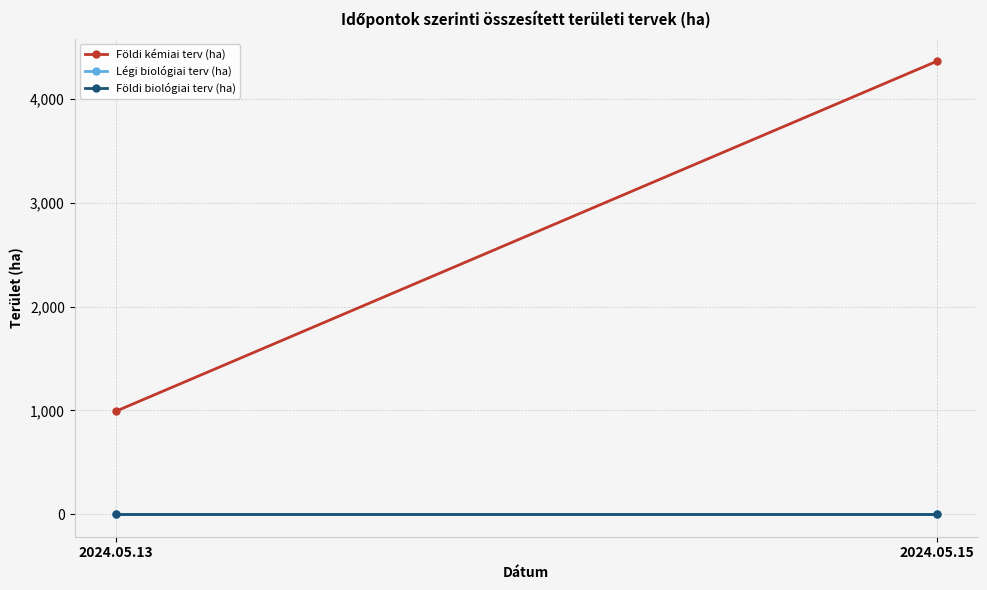

True or false: Légi biológiai terv (ha) has a value of 0 at 2024.05.13.

True